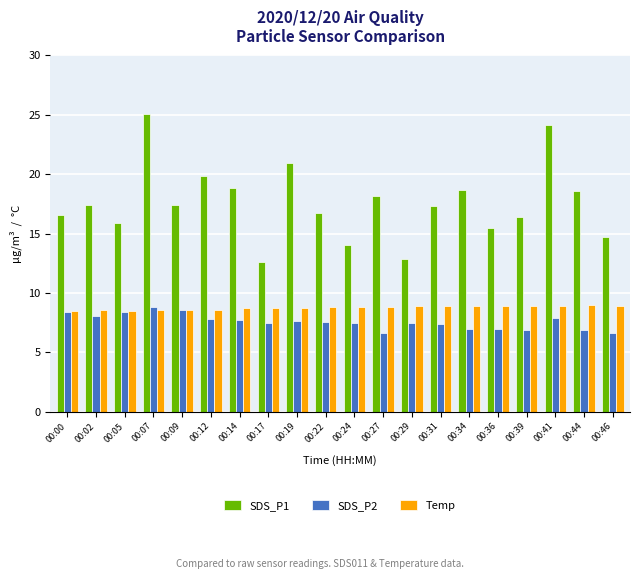

Rank the series at 00:17 from highest to lowest value.

SDS_P1, Temp, SDS_P2